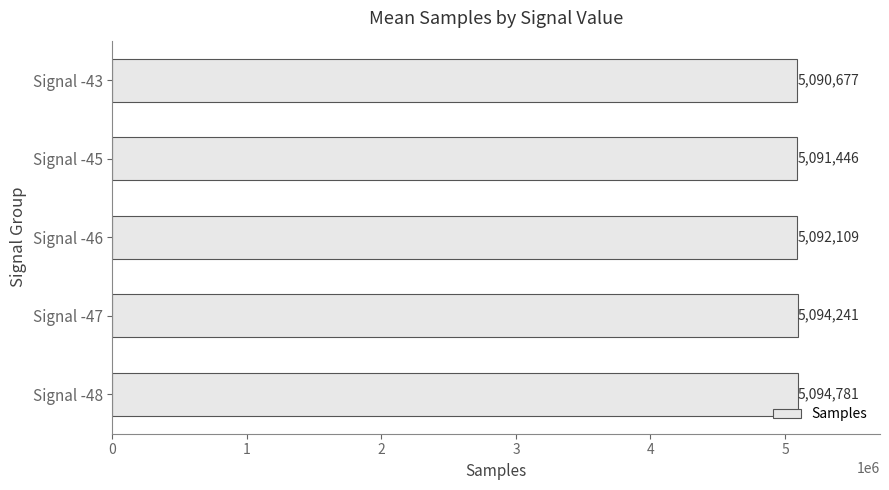

The chart shows a value of 6837671 at Signal -43. True or false?

False